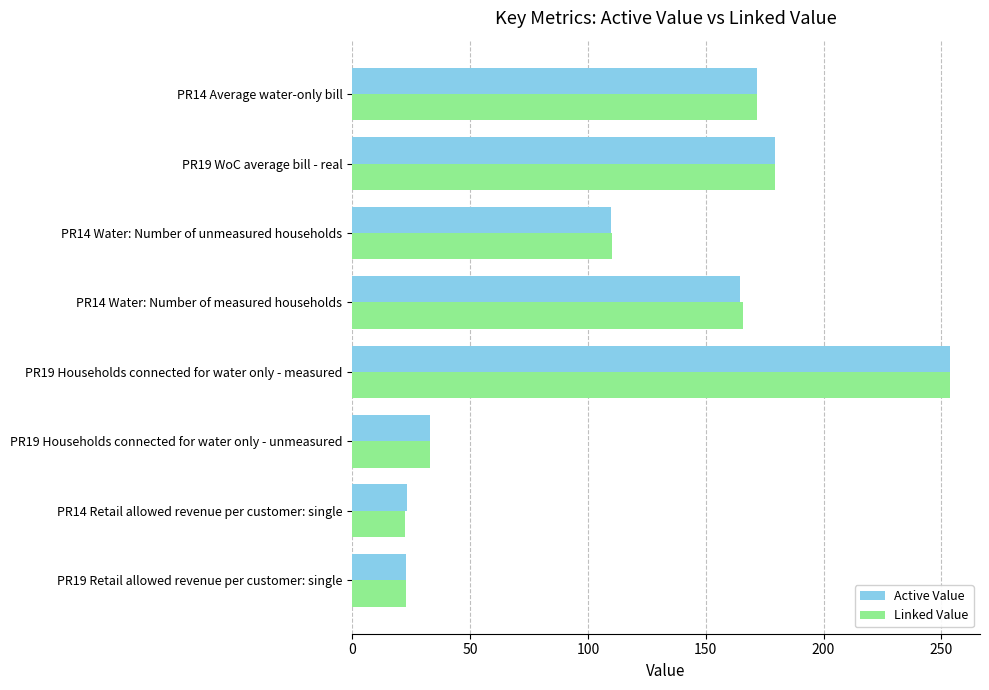

What is the total value across all series at PR19 Retail allowed revenue per customer: single?

45.7